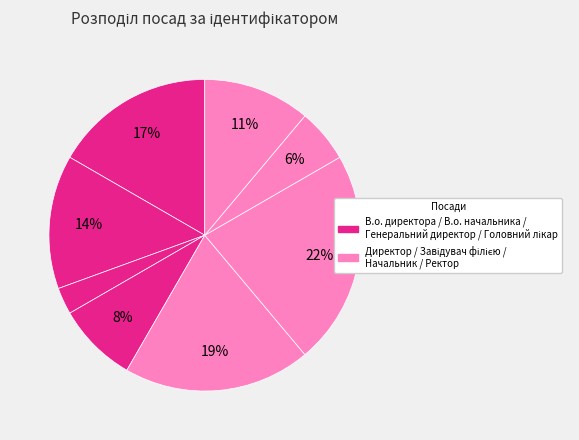

How many segments does this pie chart have?

8